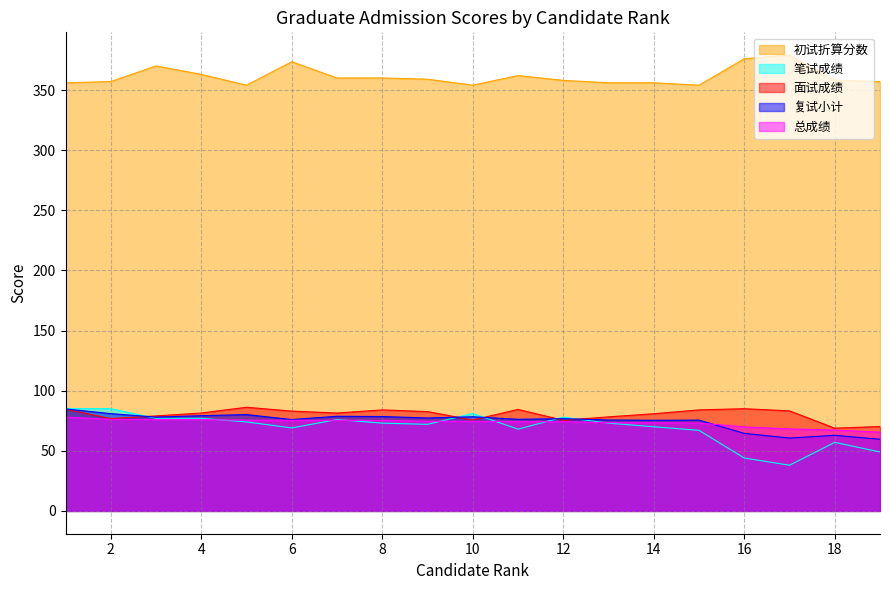

Rank the categories by 面试成绩 value from highest to lowest.

5, 16, 1, 11, 8, 15, 17, 6, 9, 4, 7, 14, 3, 13, 2, 10, 12, 19, 18